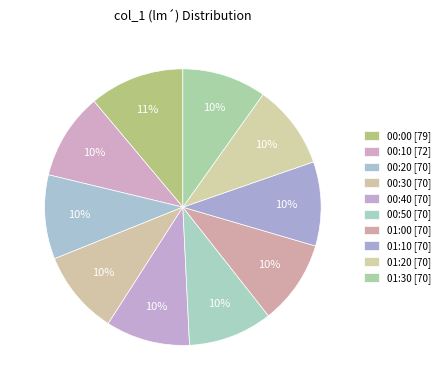

Count the number of slices in the pie.

10